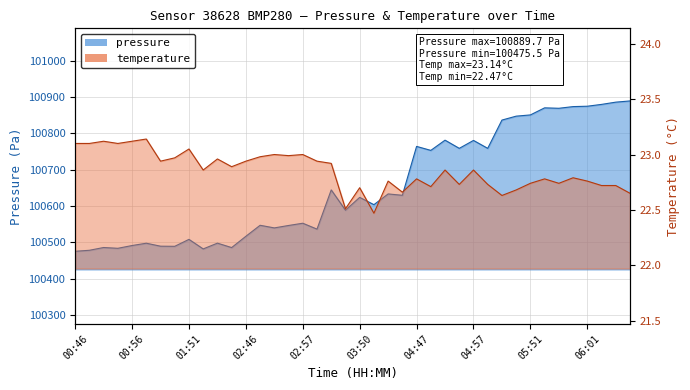

What is the total value across all series at 05:51?

100873.9